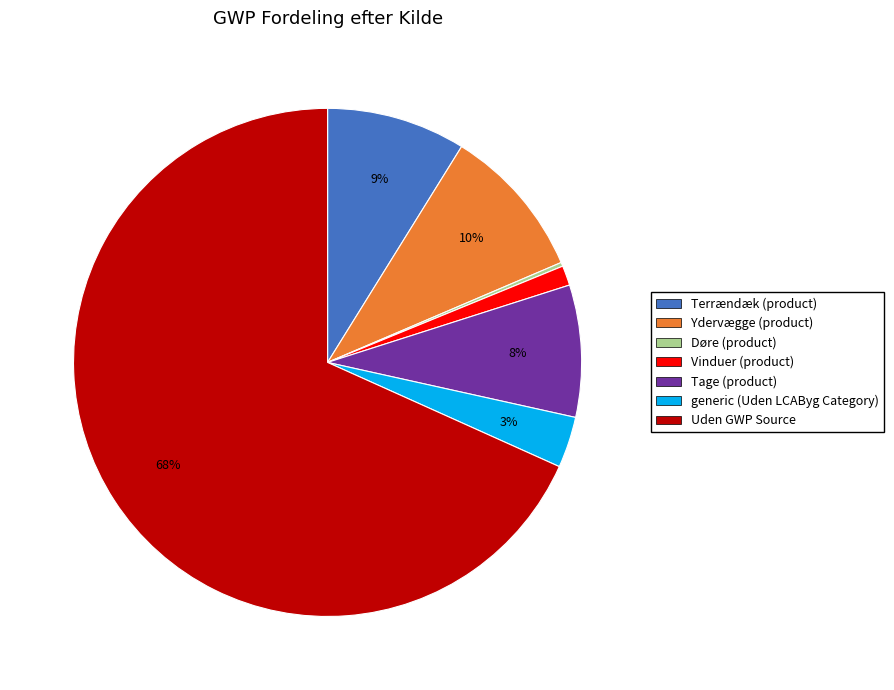

Is it true that generic (Uden LCAByg Category) is 3% of the pie?

True